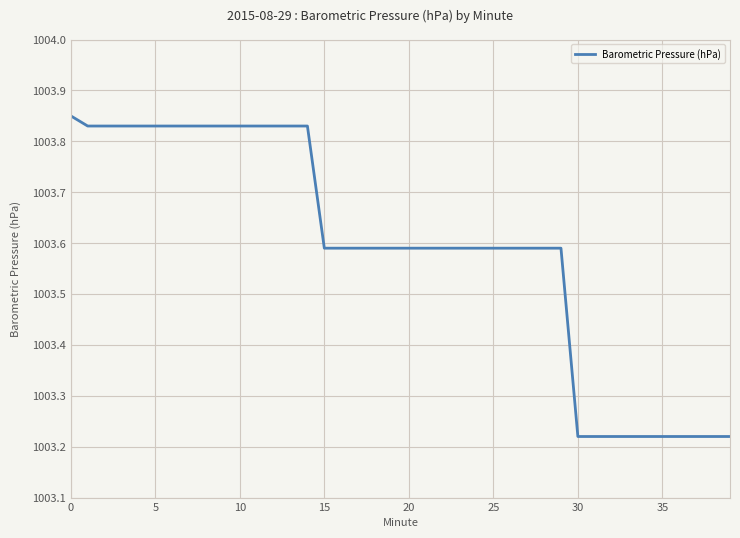

What is the difference between the maximum and minimum values?

0.6